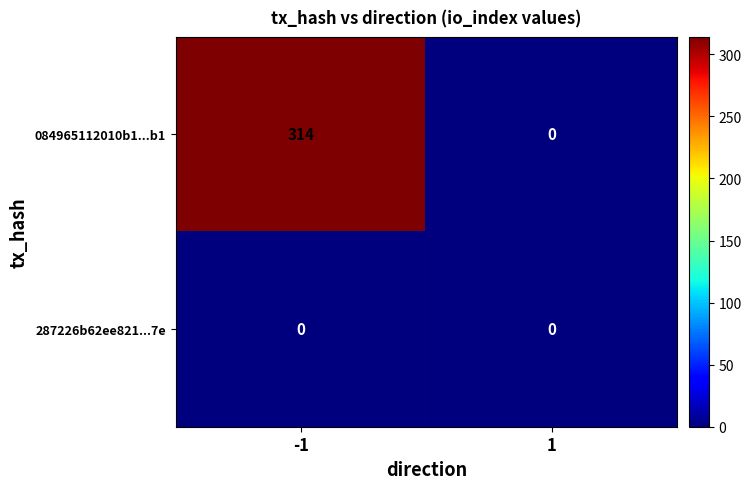

What is the sum of all 084965112010b1...b1 values?

314